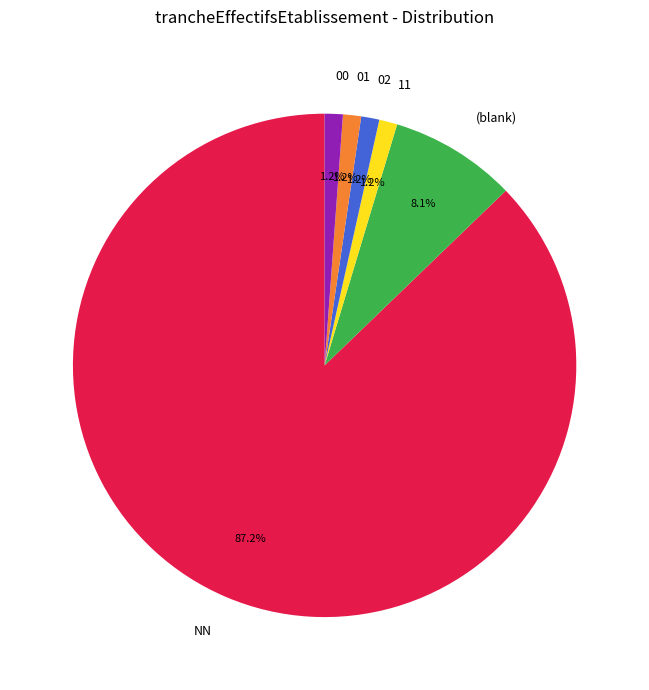

Is there a majority slice in this chart?

Yes